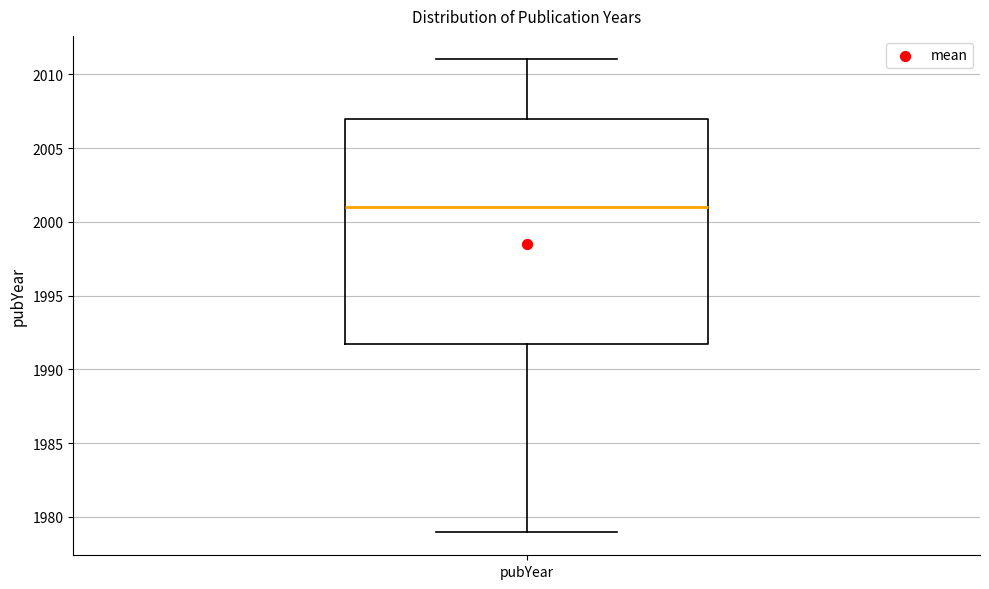

Where is the upper edge of the box for pubYear on the y-axis? The values are not printed on the chart, so give them approximately, as read against the axis.

2007